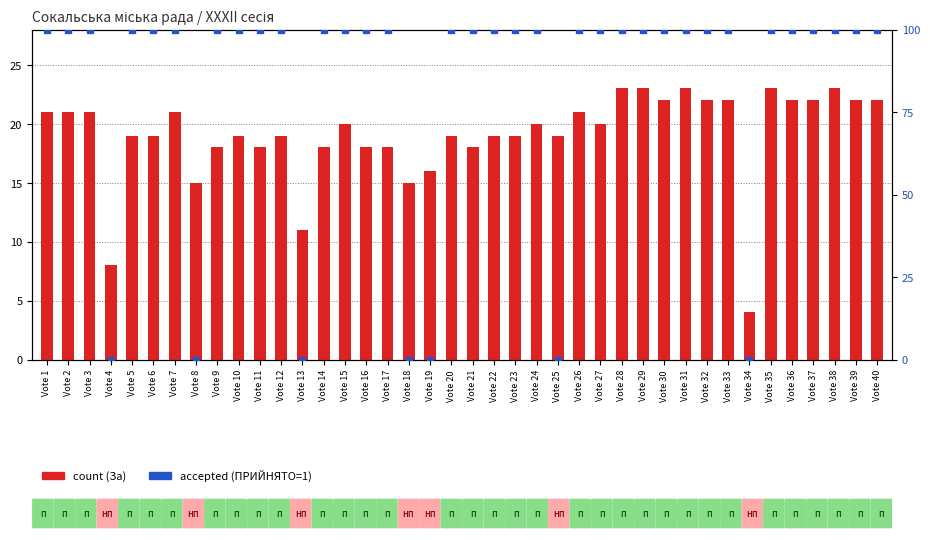

What is the value of the 28th bar from the left?

23